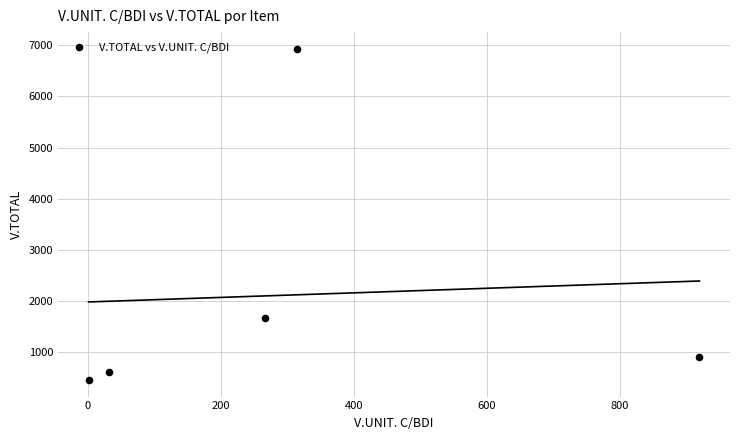

What is the average Y value?

2121.5